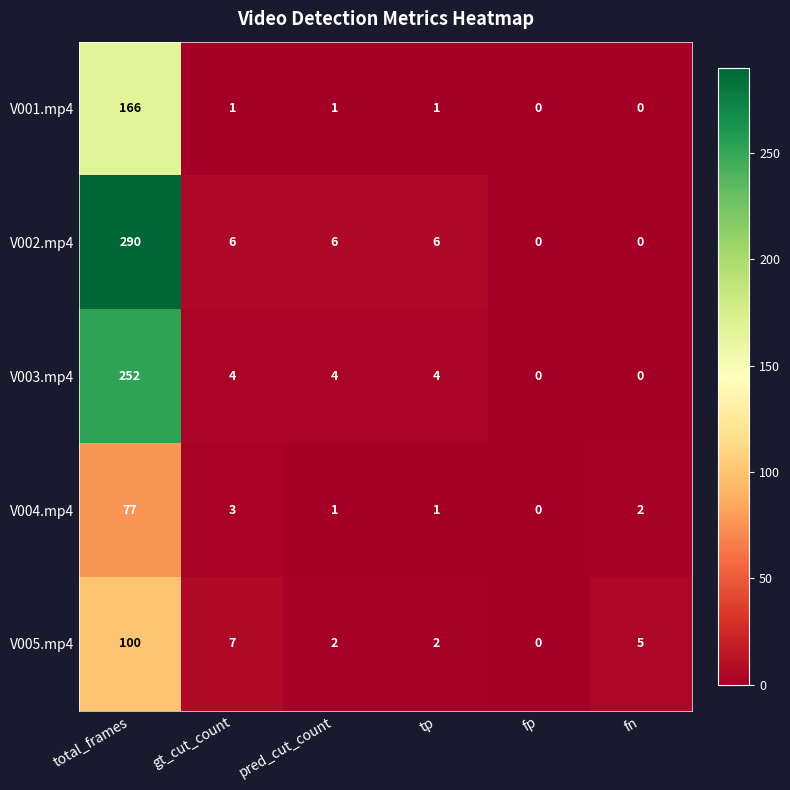

At which category does the chart reach its peak across all series?

total_frames